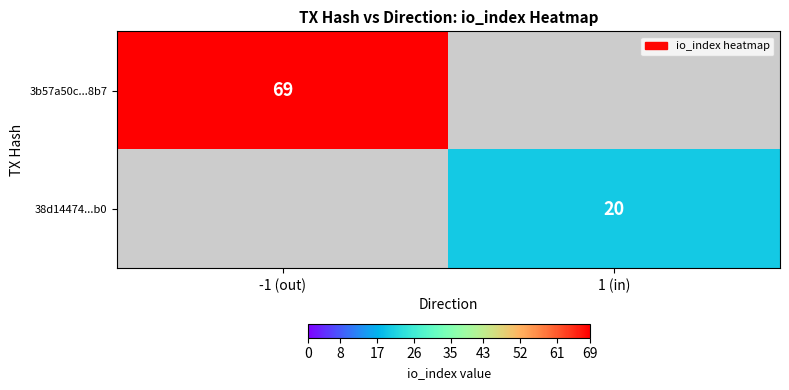

The 3b57a50c...8b7 series shows 110 at -1 (out). True or false?

False